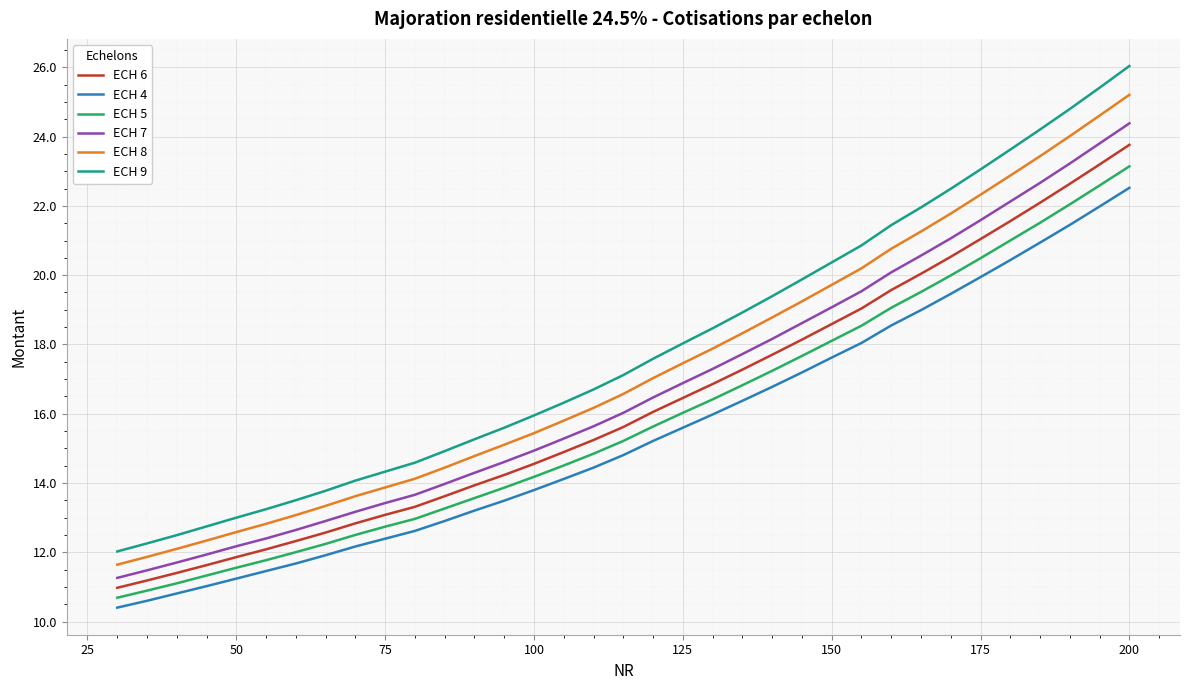

Rank the series by their average value, from lowest to highest.

ECH 4, ECH 5, ECH 6, ECH 7, ECH 8, ECH 9